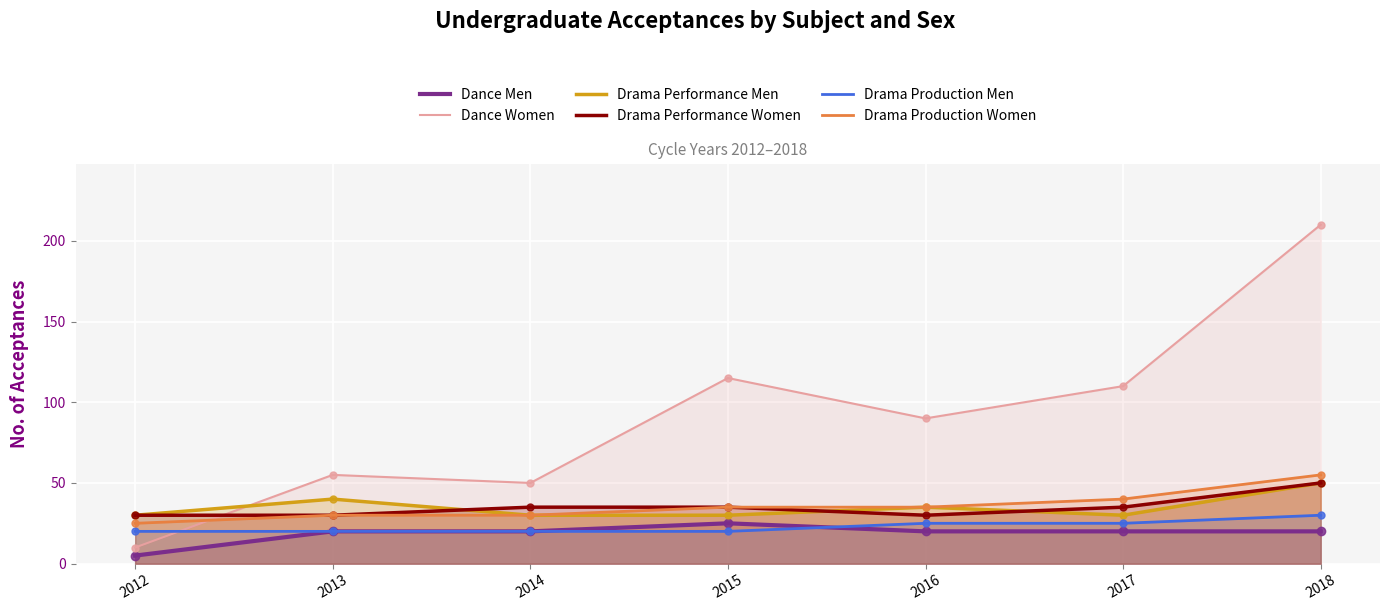

Which series reaches the minimum Y coordinate?

Dance Men